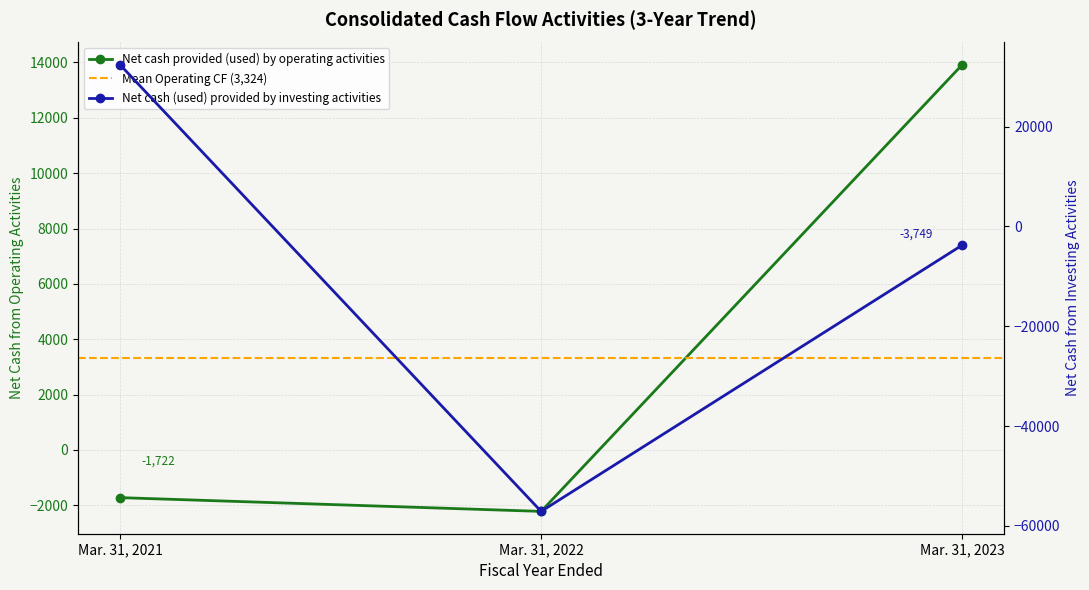

How many categories are shown in the chart?

3